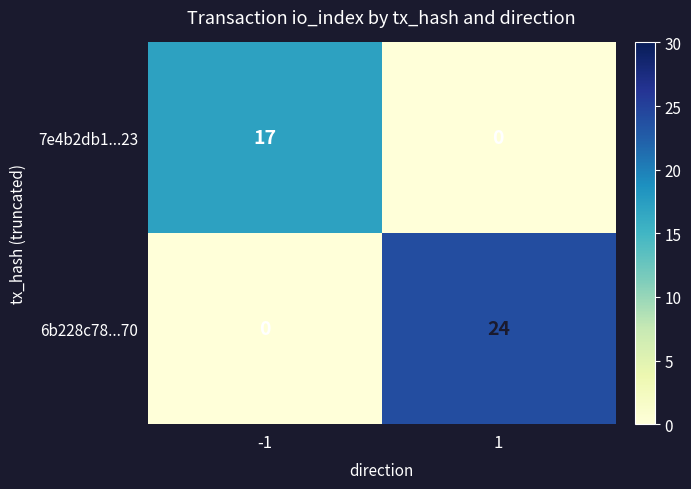

Count the number of data series in this chart.

2